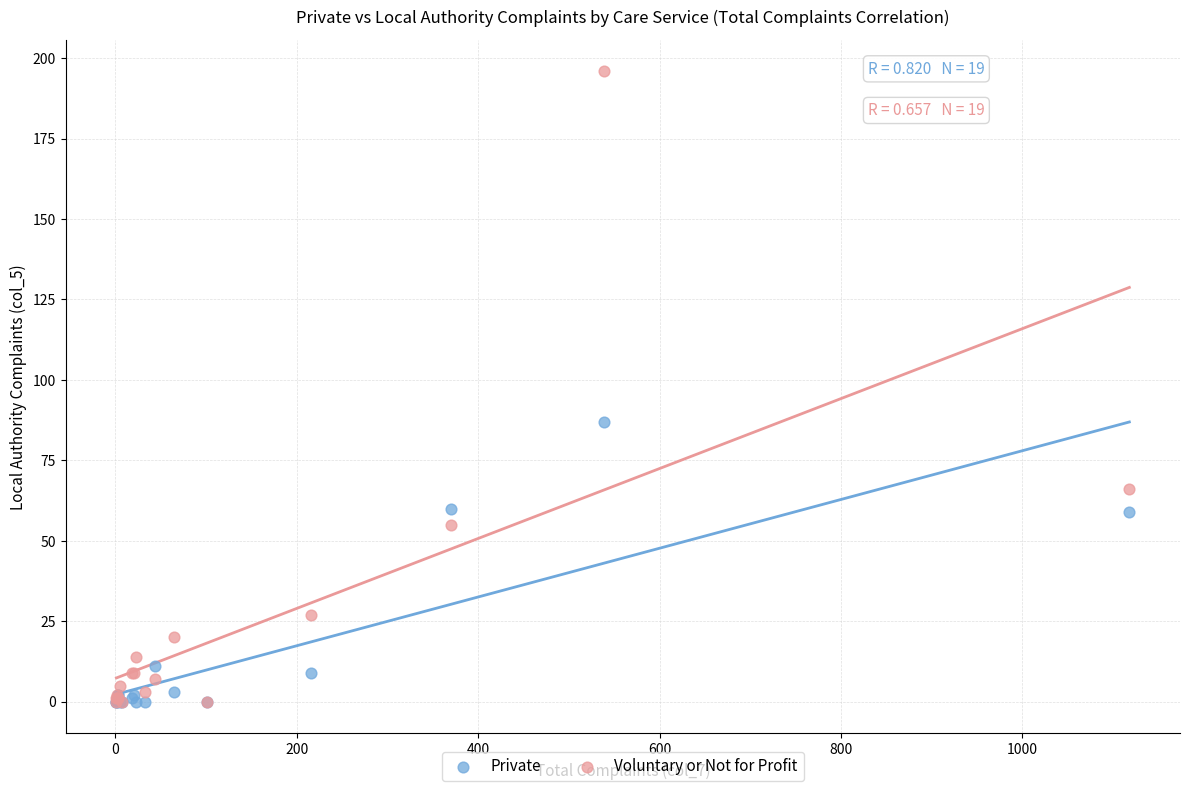

In the Private series, what Y value is closest to 43?

59